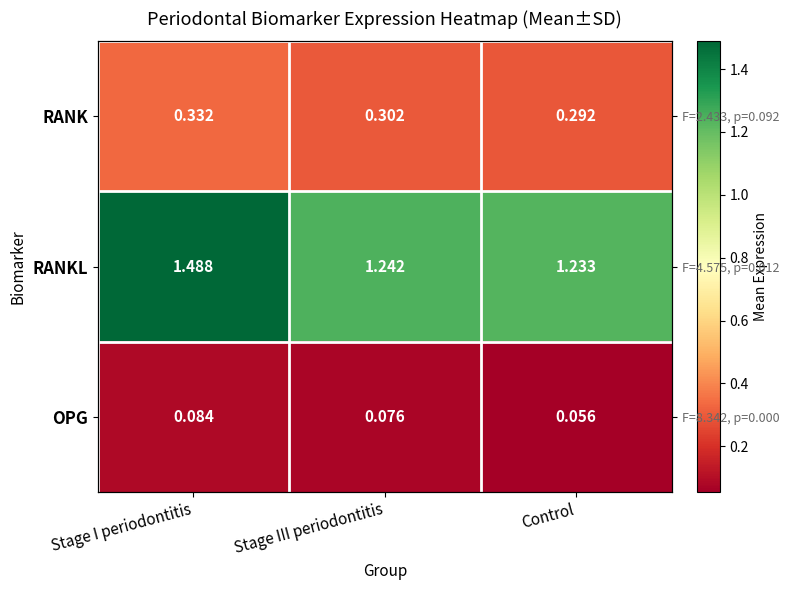

Which series has the largest range (max minus min)?

RANKL